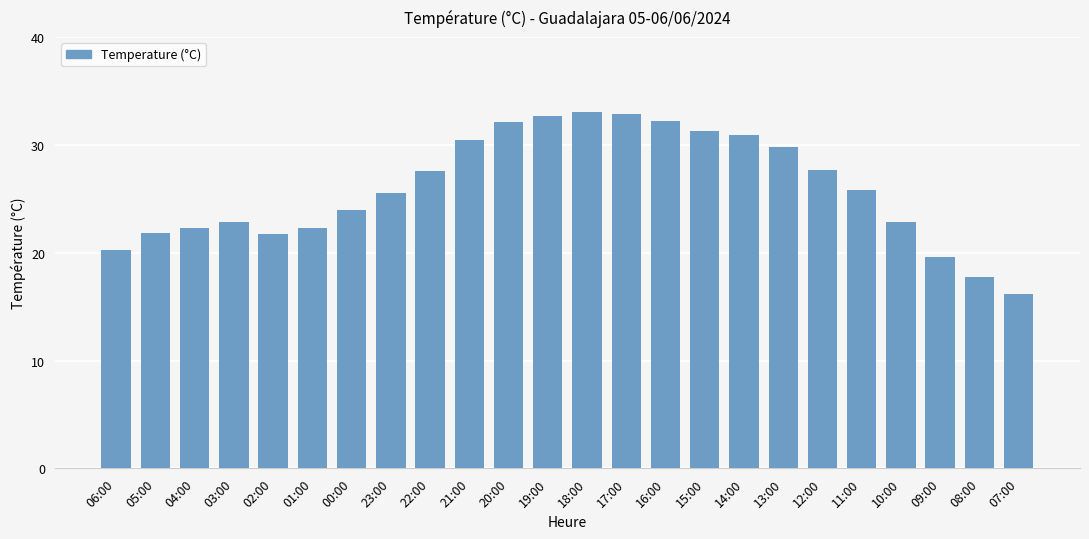

What is the sum of the values at 20:00 and 18:00?

65.1